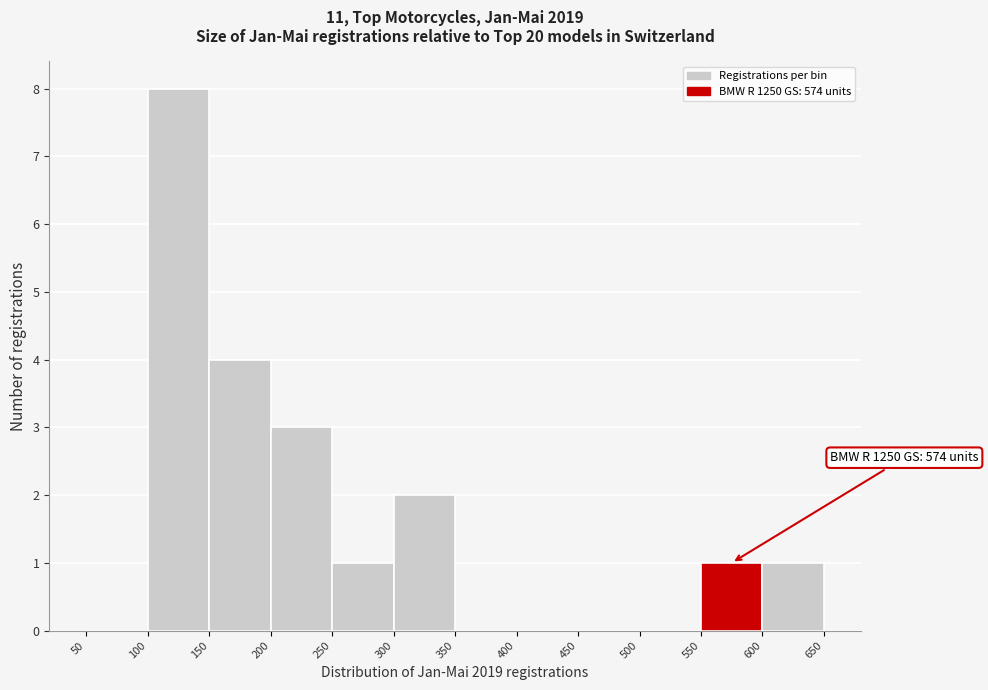

Over which range of the x-axis is the bar tallest?

100 to 150